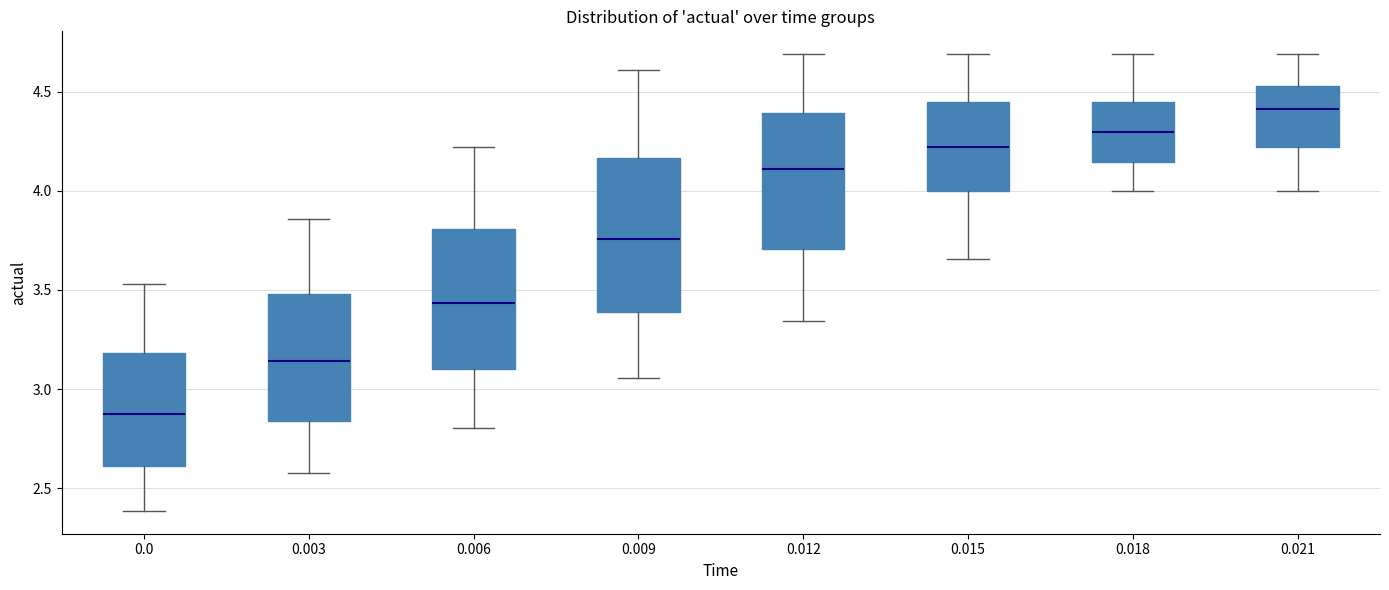

Reading left to right, read every box against the y-axis: the position of its median line, the range the box covers, and the ends of its whiskers. The values are not printed on the chart, so give them approximately, as read against the axis.

0.0: median 2.90, box 2.60 to 3.20, whiskers 2.40 to 3.55
0.003: median 3.15, box 2.85 to 3.50, whiskers 2.60 to 3.85
0.006: median 3.45, box 3.10 to 3.80, whiskers 2.80 to 4.20
0.009: median 3.75, box 3.40 to 4.15, whiskers 3.05 to 4.60
0.012: median 4.10, box 3.70 to 4.40, whiskers 3.35 to 4.70
0.015: median 4.20, box 4.00 to 4.45, whiskers 3.65 to 4.70
0.018: median 4.30, box 4.15 to 4.45, whiskers 4.00 to 4.70
0.021: median 4.40, box 4.20 to 4.55, whiskers 4.00 to 4.70